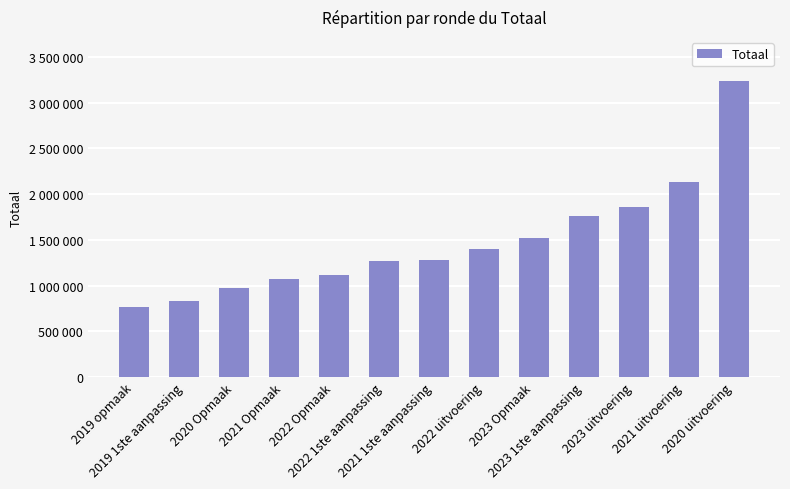

How many data points are less than 1284326?

6